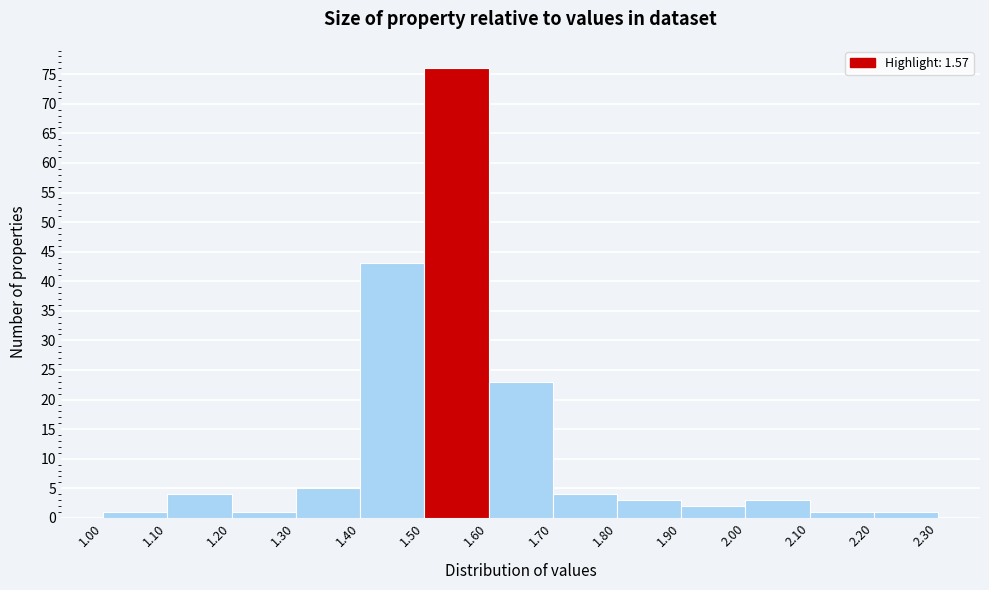

Reading left to right, transcribe this chart: for each bar, give the range it covers on the x-axis and its height. The values are not printed on the chart, so give them approximately, as read against the axis.

1.00 to 1.10: 1
1.10 to 1.20: 4
1.20 to 1.30: 1
1.30 to 1.40: 5
1.40 to 1.50: 43
1.50 to 1.60: 76
1.60 to 1.70: 23
1.70 to 1.80: 4
1.80 to 1.90: 3
1.90 to 2.00: 2
2.00 to 2.10: 3
2.10 to 2.20: 1
2.20 to 2.30: 1